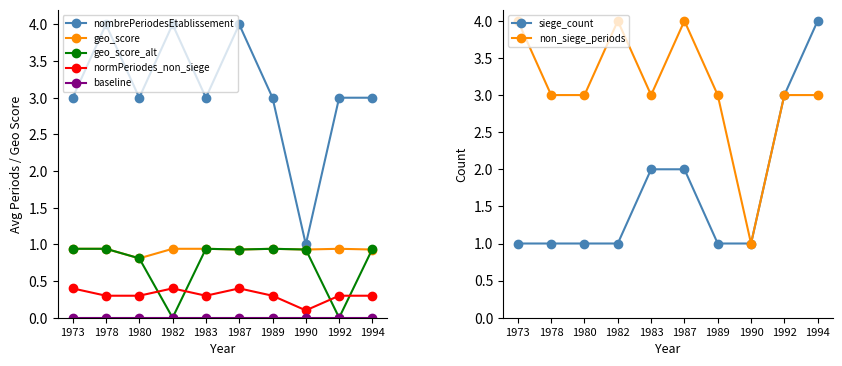

The value of nombrePeriodesEtablissement at 1973 is 5.3. True or false?

False